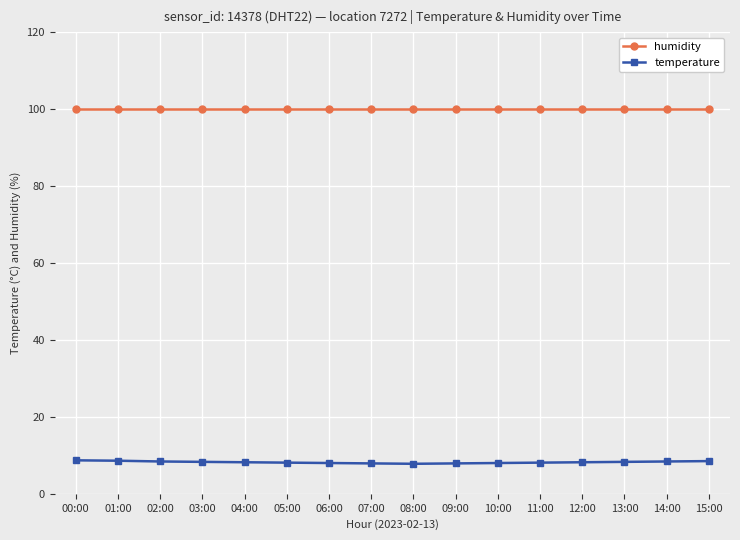

Which series has the largest range (max minus min)?

temperature